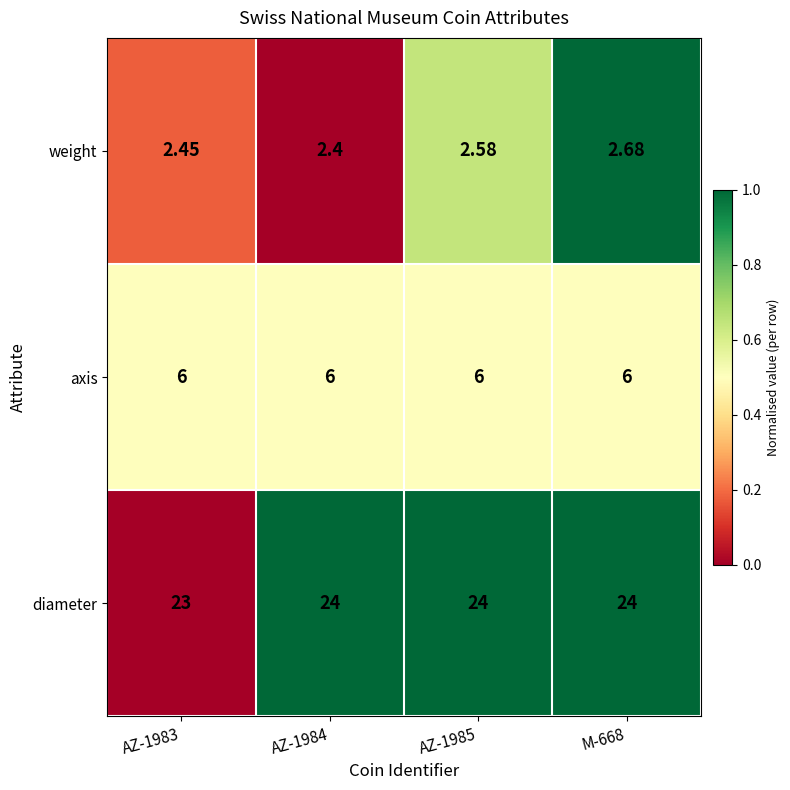

Which series has the largest total across all categories?

diameter